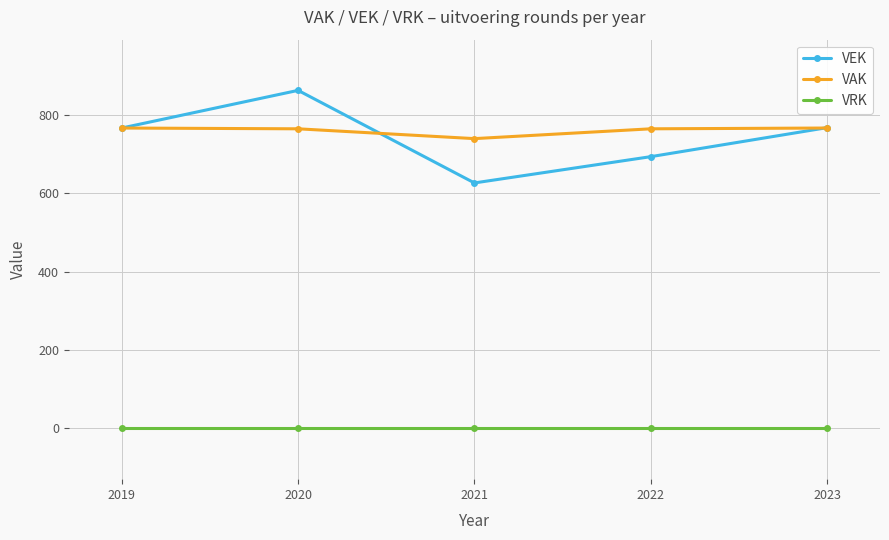

True or false: VAK has a value of 339 at 2020.

False